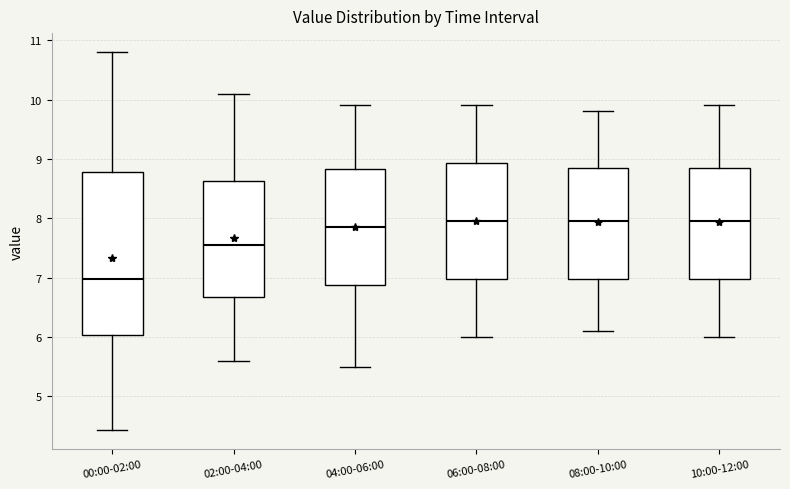

Reading left to right, read every box against the y-axis: the position of its median line, the range the box covers, and the ends of its whiskers. The values are not printed on the chart, so give them approximately, as read against the axis.

00:00-02:00: median 7.0, box 6.0 to 8.8, whiskers 4.4 to 10.8
02:00-04:00: median 7.6, box 6.7 to 8.6, whiskers 5.6 to 10.1
04:00-06:00: median 7.9, box 6.9 to 8.8, whiskers 5.5 to 9.9
06:00-08:00: median 8.0, box 7.0 to 8.9, whiskers 6.0 to 9.9
08:00-10:00: median 8.0, box 7.0 to 8.9, whiskers 6.1 to 9.8
10:00-12:00: median 8.0, box 7.0 to 8.9, whiskers 6.0 to 9.9